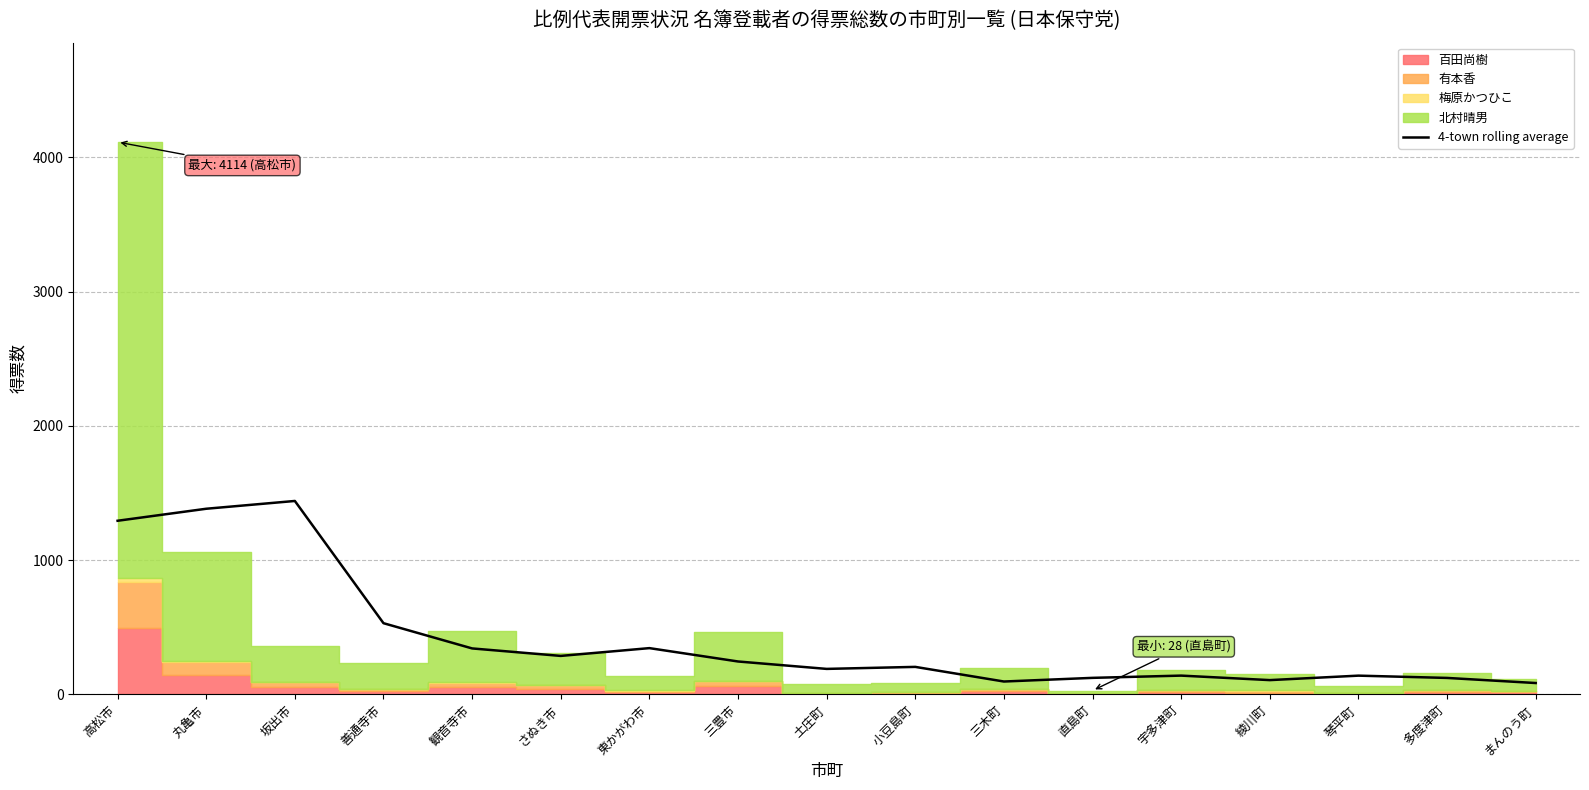

What is the label of the 7th point from the right?

三木町